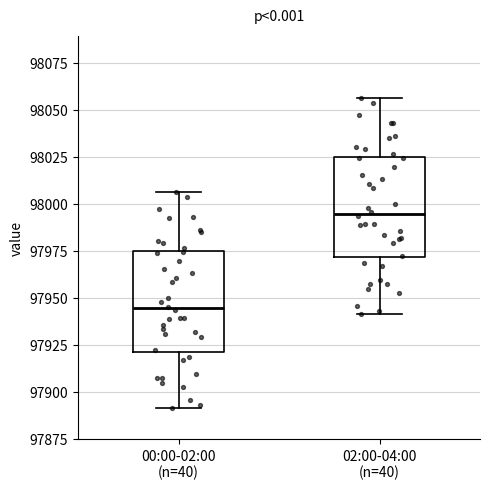

Which box's median line is the lowest?

00:00-02:00 (n=40)